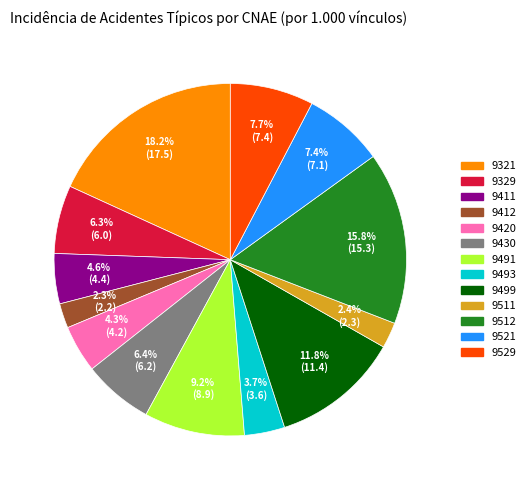

To the nearest percent, what is the difference between the 9329 and 9521 slice percentages?

1%